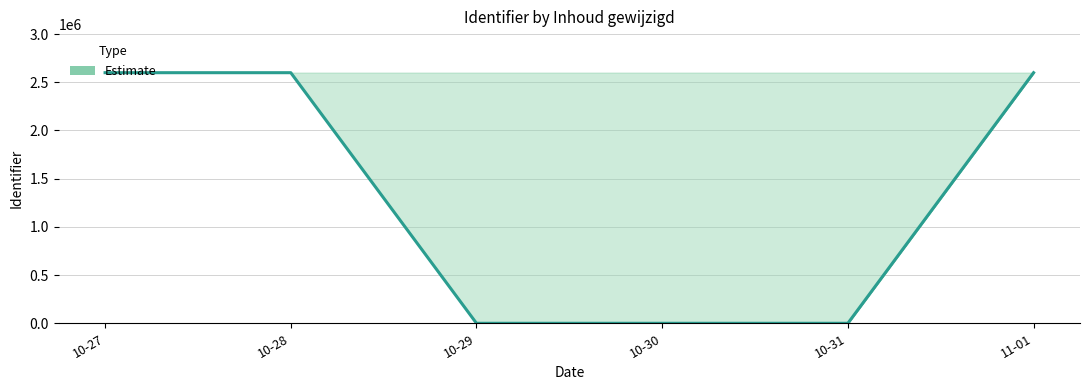

Reading right to left, list all the values displayed in this chart.

11-01=2599725	10-31=0	10-30=0	10-29=0	10-28=2599726	10-27=2599730